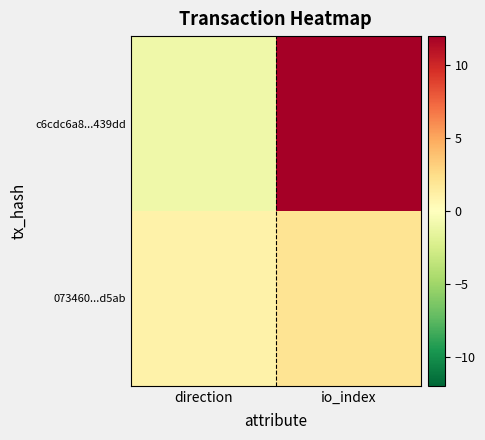

Reading left to right, extract all data points from this chart.

c6cdc6a8...439dd: direction=-1	io_index=12
073460...d5ab: direction=1	io_index=2